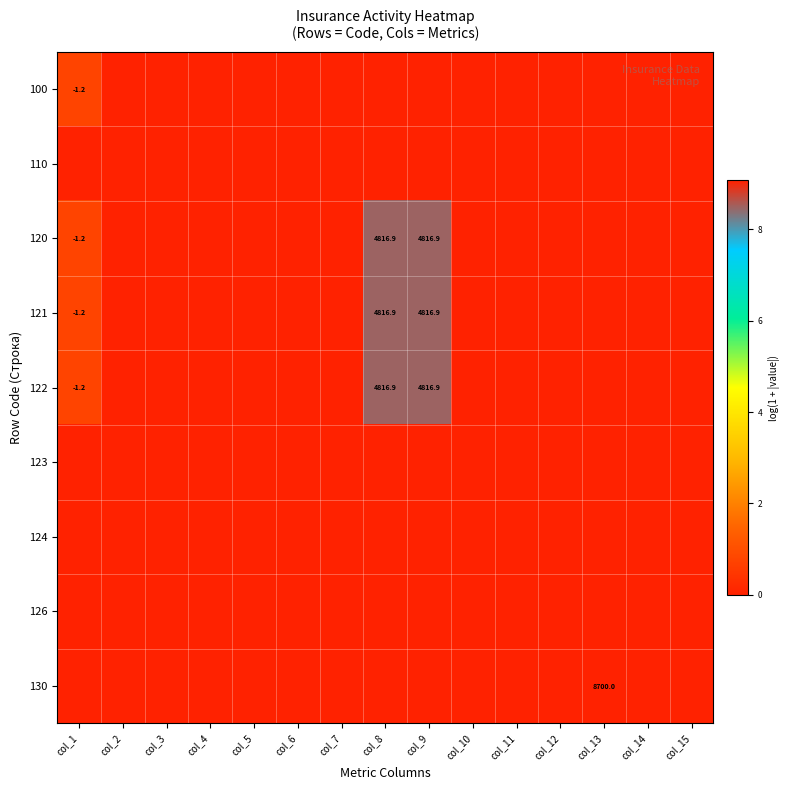

Rank the categories by 126 value from lowest to highest.

col_1, col_2, col_3, col_4, col_5, col_6, col_7, col_8, col_9, col_10, col_11, col_12, col_13, col_14, col_15